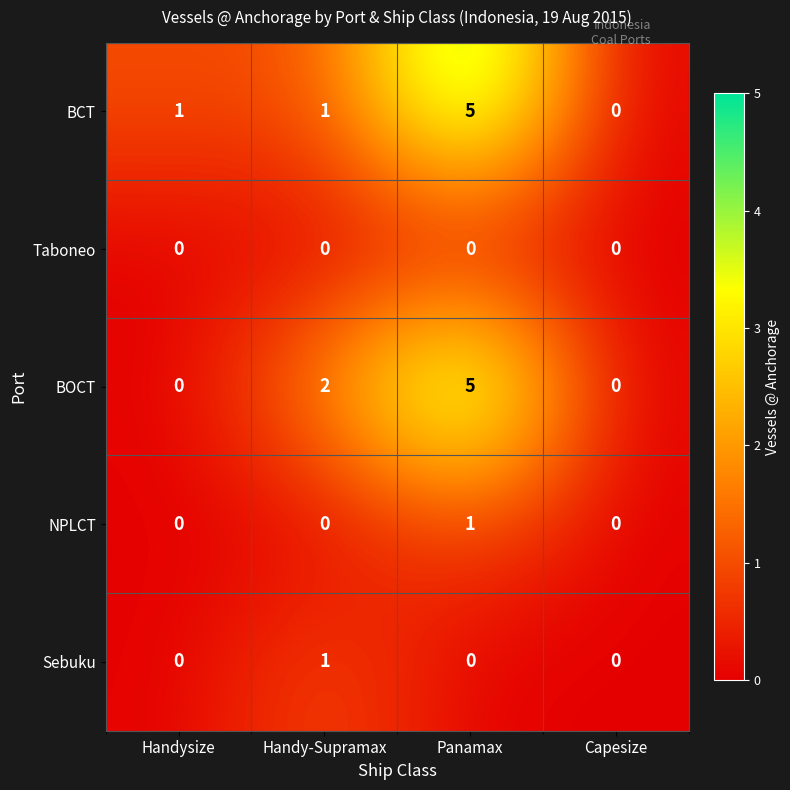

Count the BOCT values in the range 0 to 5.

4